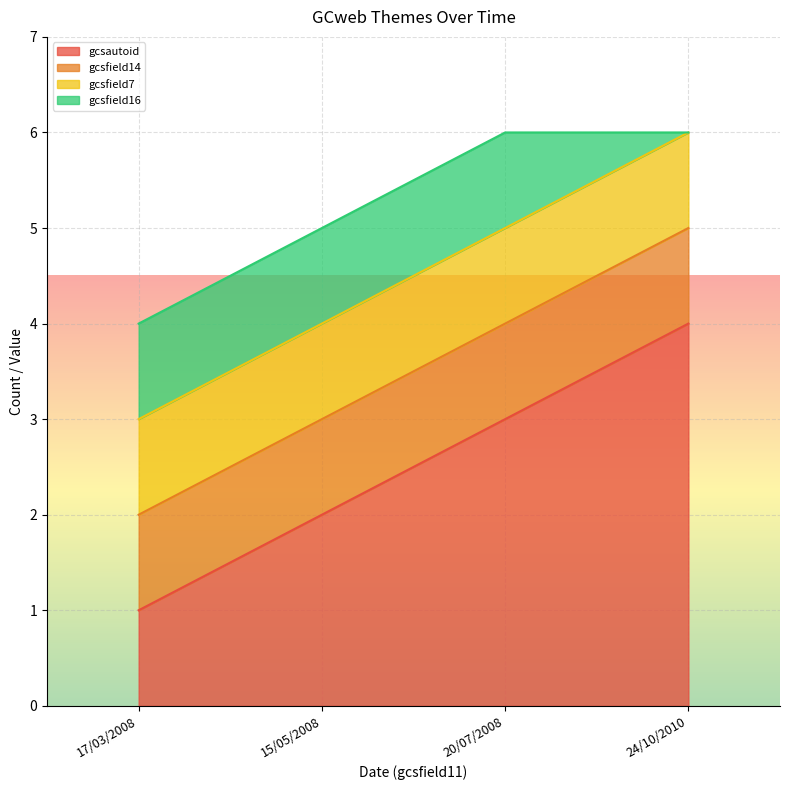

True or false: gcsfield16 has a value of 1 at 15/05/2008.

False